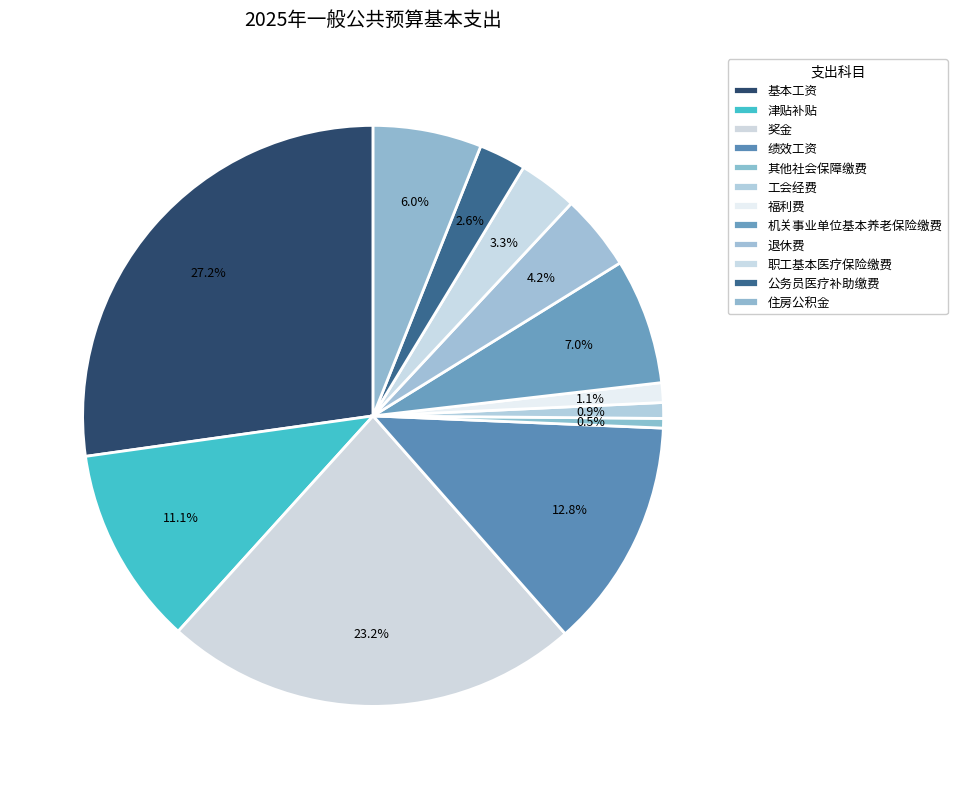

Does 工会经费 represent more than half of the total?

No